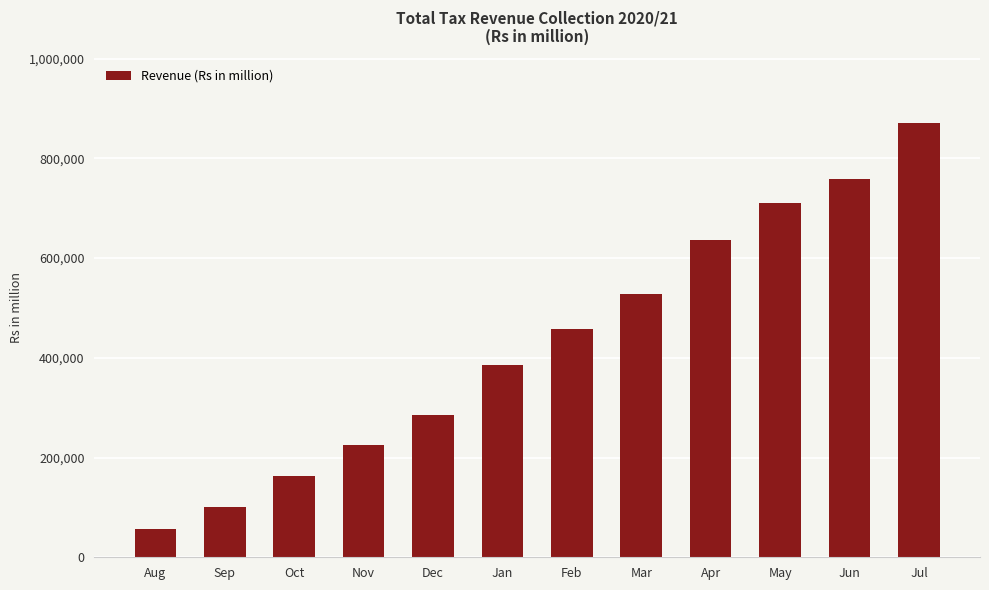

What is the approximate value at May?

709619.1